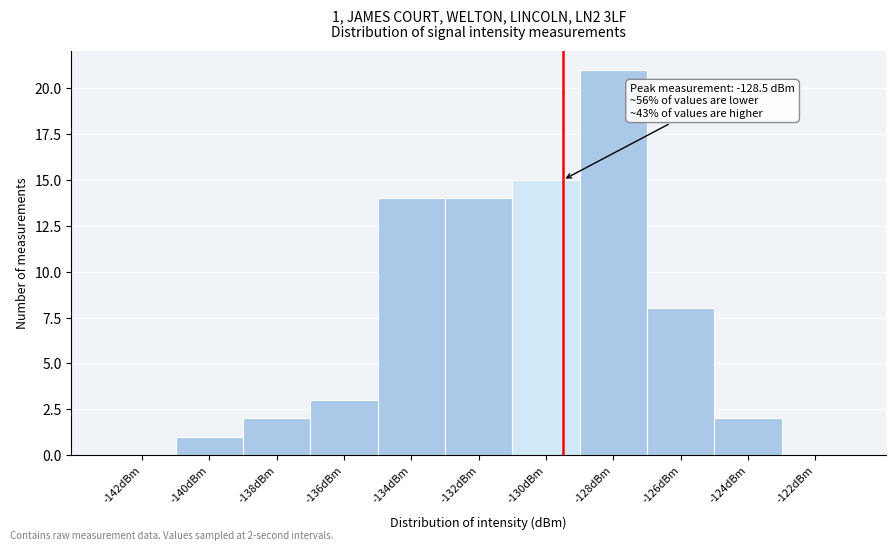

Reading right to left, list all the values displayed in this chart.

-122dBm=0	-124dBm=2	-126dBm=8	-128dBm=21	-130dBm=15	-132dBm=14	-134dBm=14	-136dBm=3	-138dBm=2	-140dBm=1	-142dBm=0